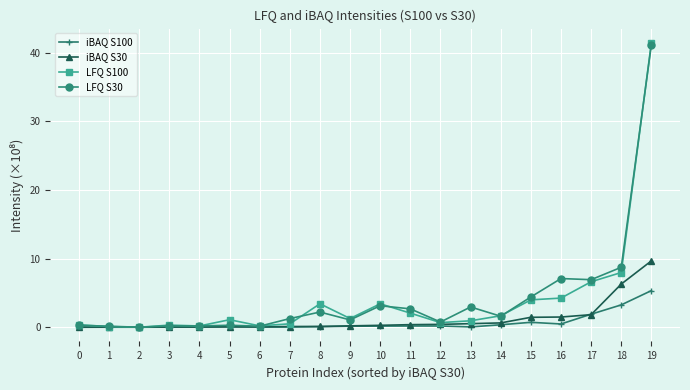

What is the total value across all series at 13?

4.5